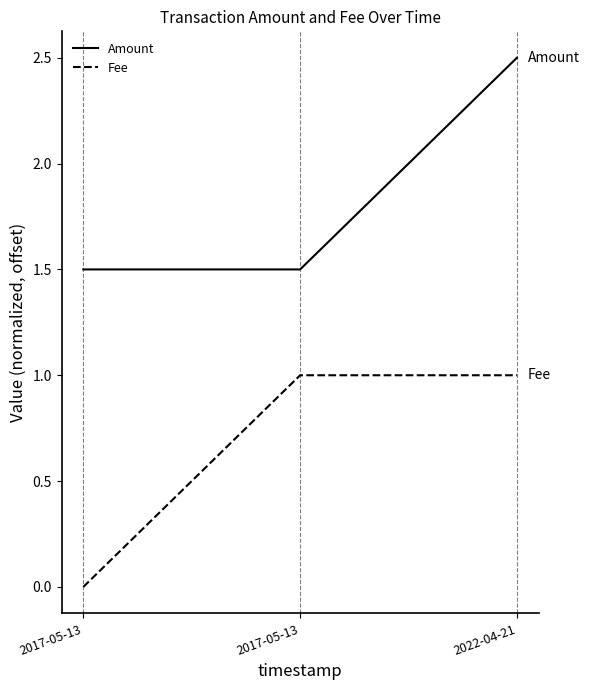

What is the label of the 1st point from the right?

2022-04-21